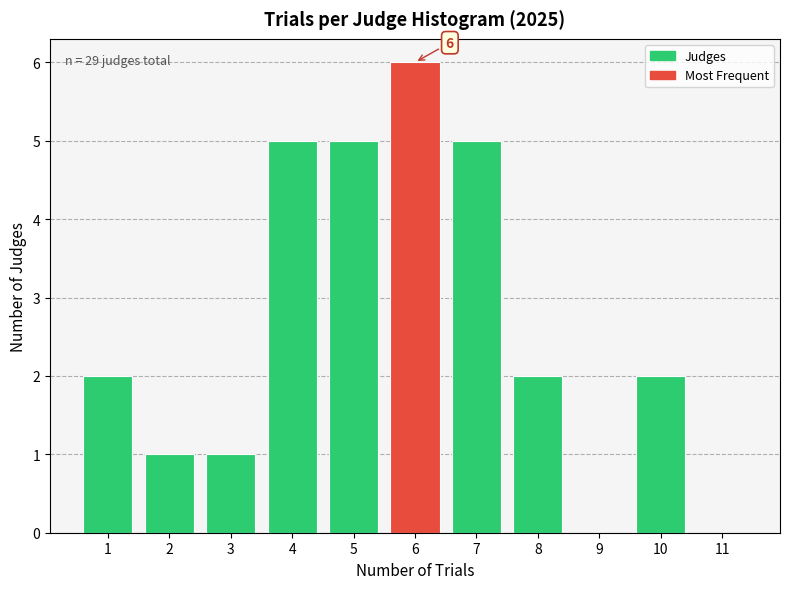

Over which range of the x-axis is the bar tallest?

5.5 to 6.5